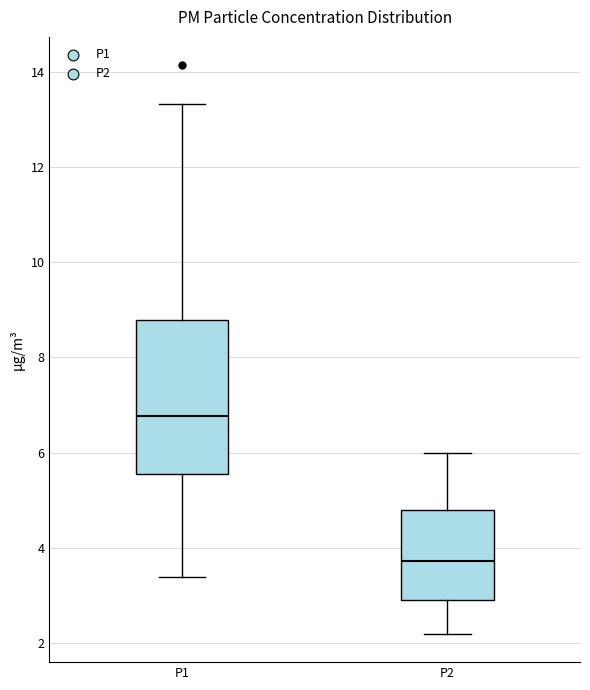

Reading left to right, read every box against the y-axis: the position of its median line, the range the box covers, and the ends of its whiskers. The values are not printed on the chart, so give them approximately, as read against the axis.

P1: median 6.8, box 5.6 to 8.8, whiskers 3.4 to 13.4
P2: median 3.8, box 3.0 to 4.8, whiskers 2.2 to 6.0